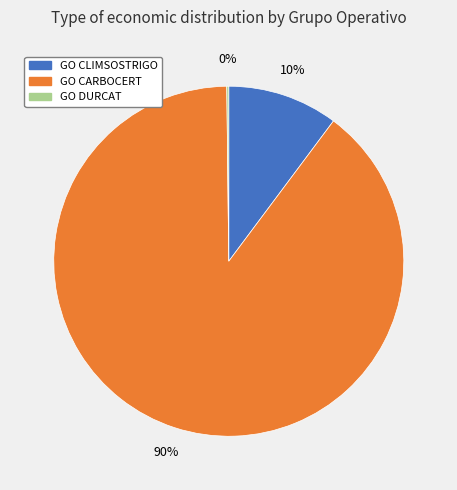

Which category has the biggest portion of the pie?

GO CARBOCERT